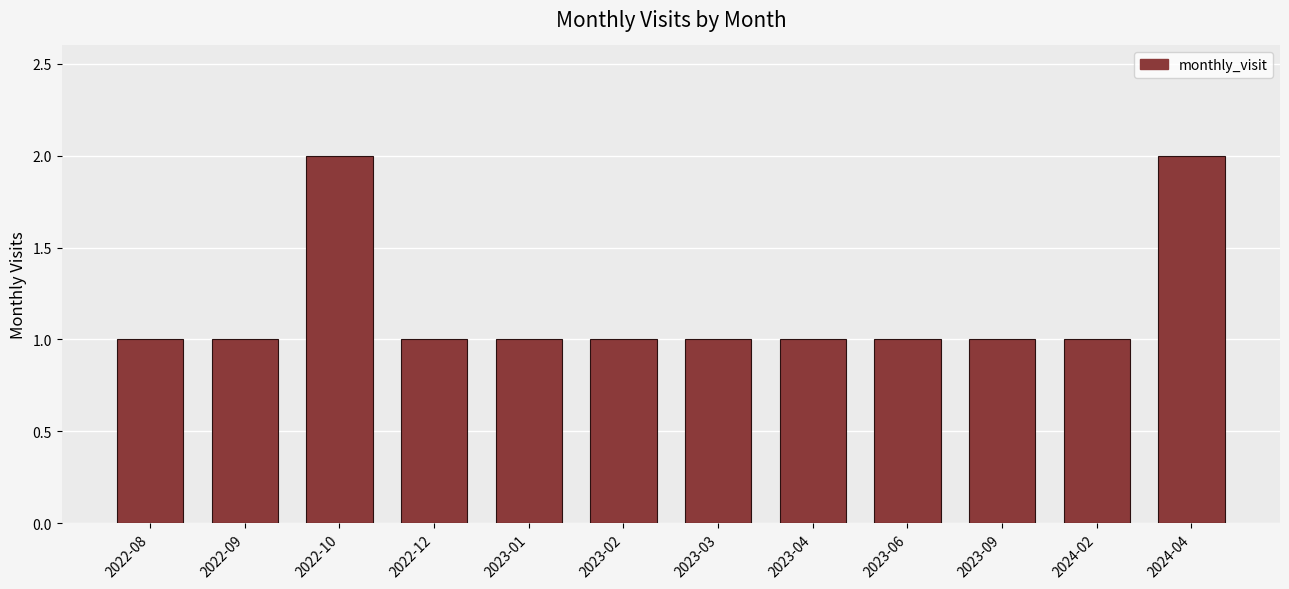

How many series are shown in this chart?

1